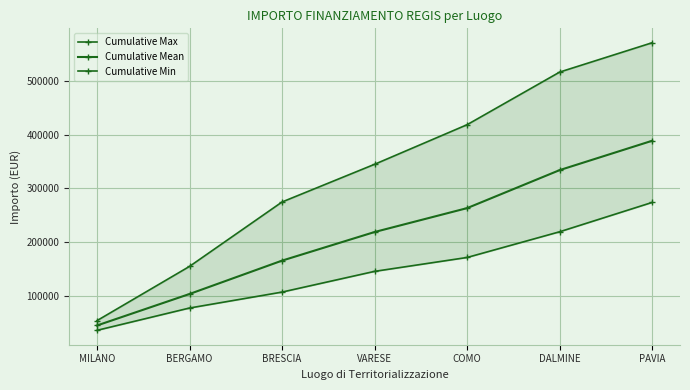

What is the minimum value for Cumulative Min?

36123.8